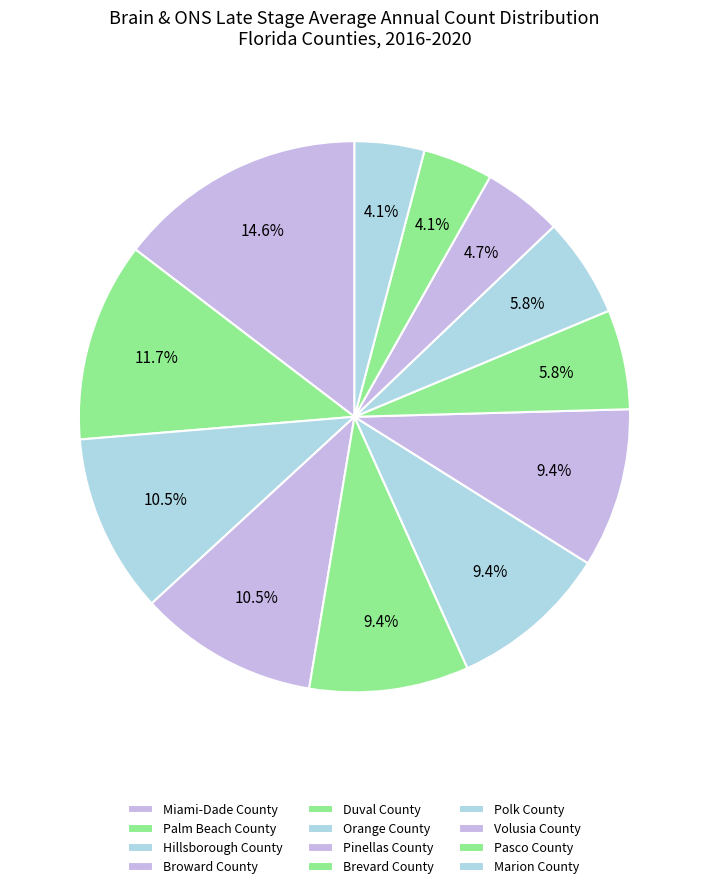

Count the number of slices in the pie.

12